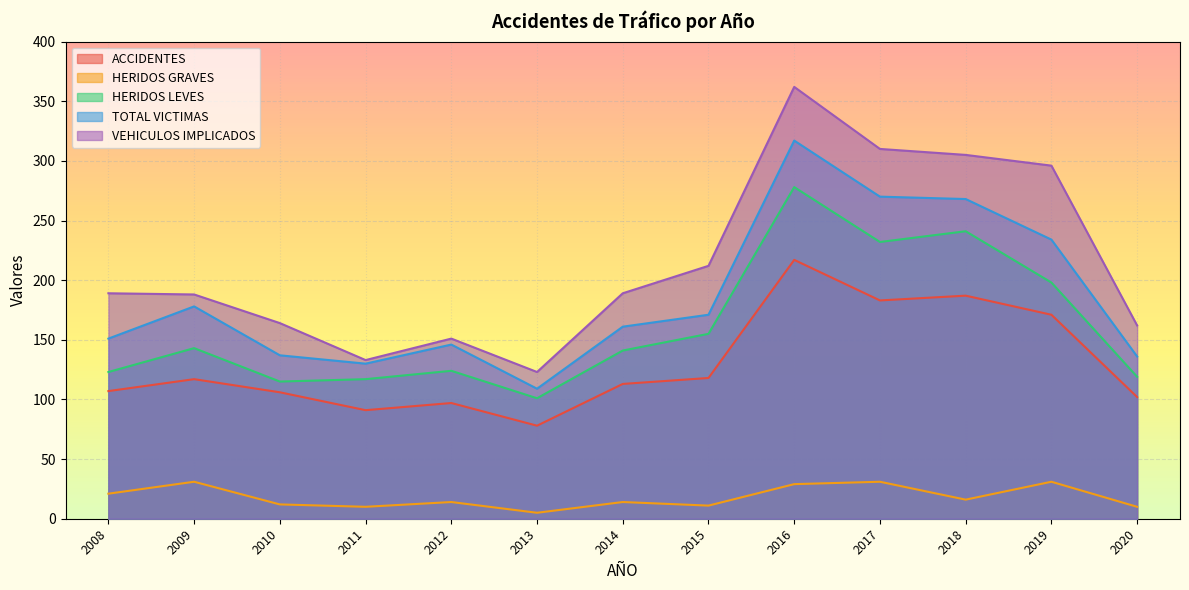

Which series has the widest spread of values?

VEHICULOS IMPLICADOS